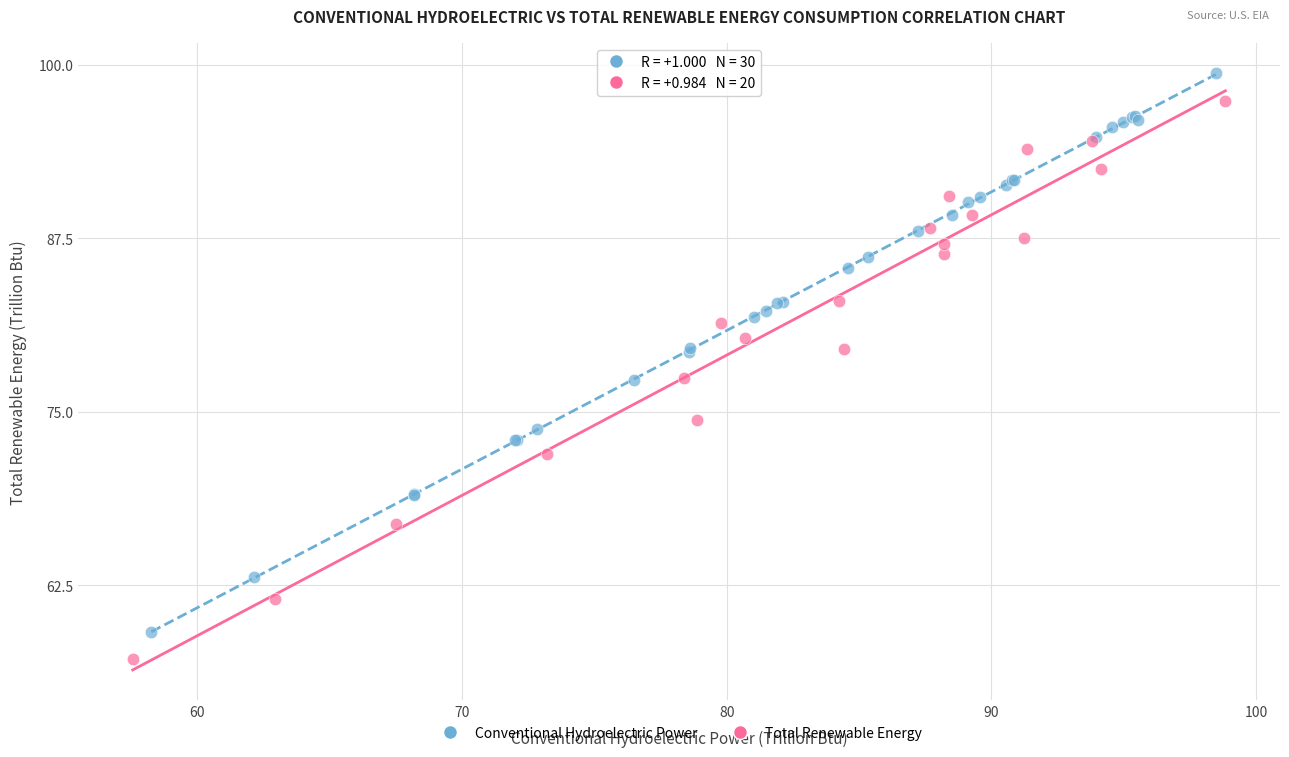

Which series has the largest Y range (max minus min)?

Conventional Hydroelectric Power